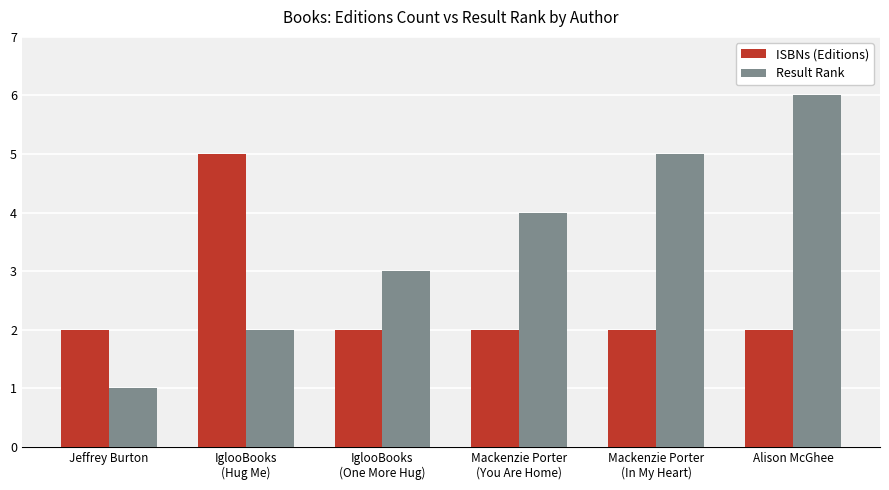

What is the label of the 3rd bar from the left?

IglooBooks
(One More Hug)